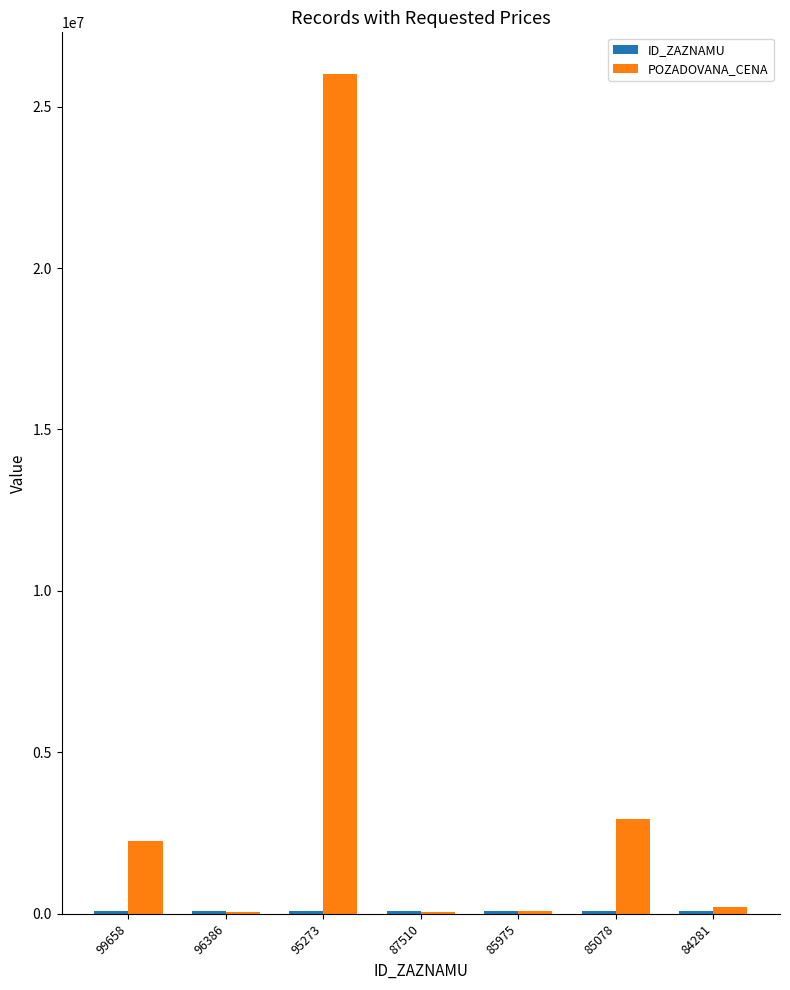

What is the greatest value displayed?

26000000